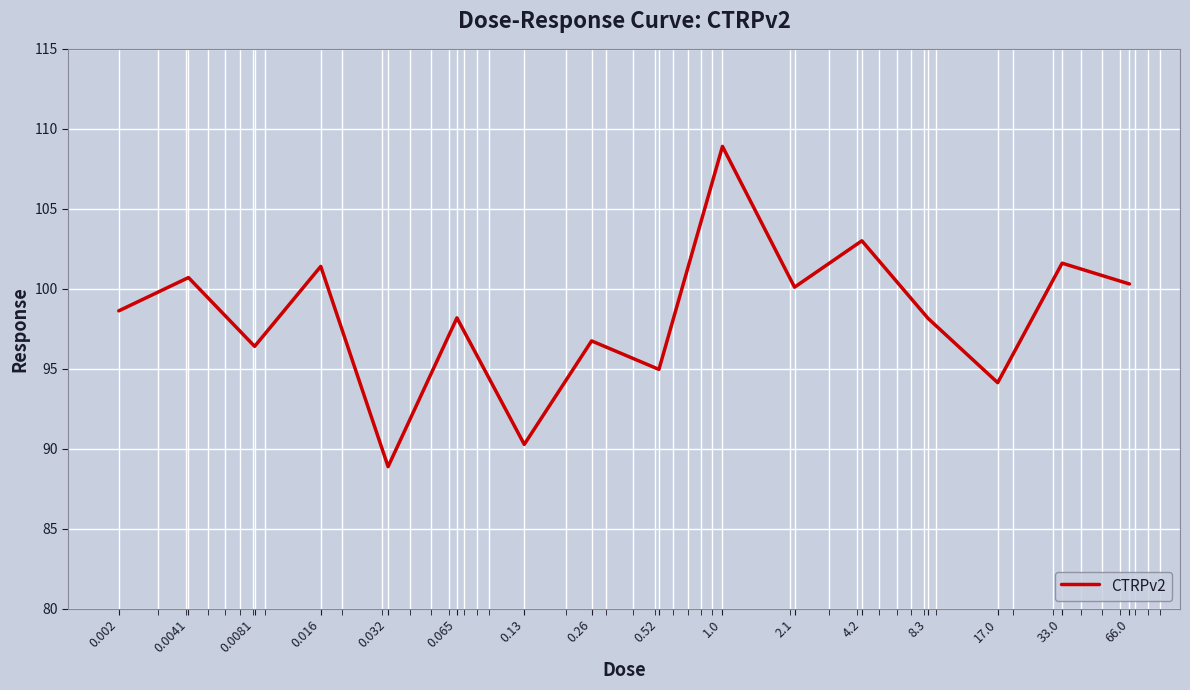

What is the difference between the maximum and minimum values?

20.0